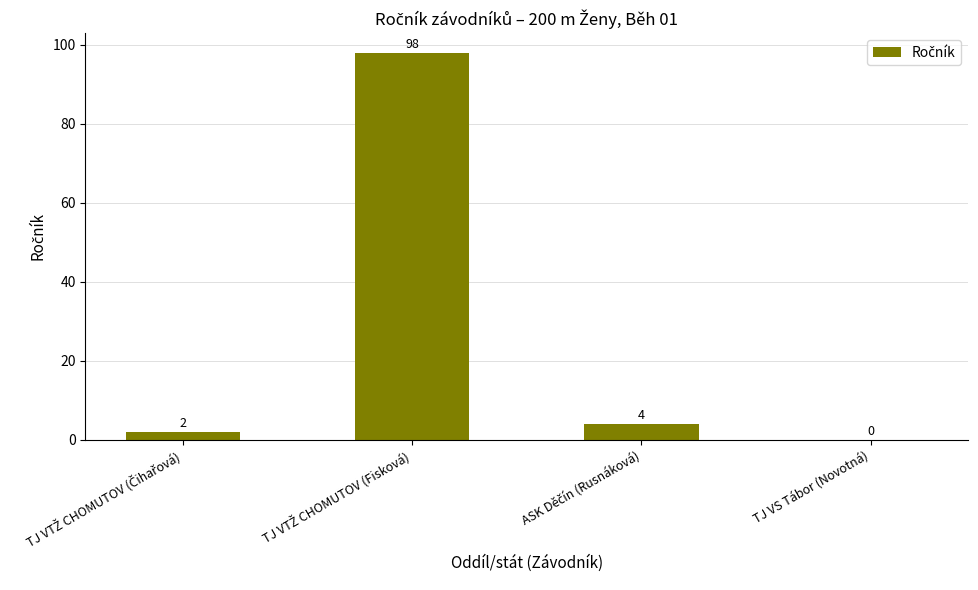

The value at TJ VS Tábor (Novotná) is 32. True or false?

False